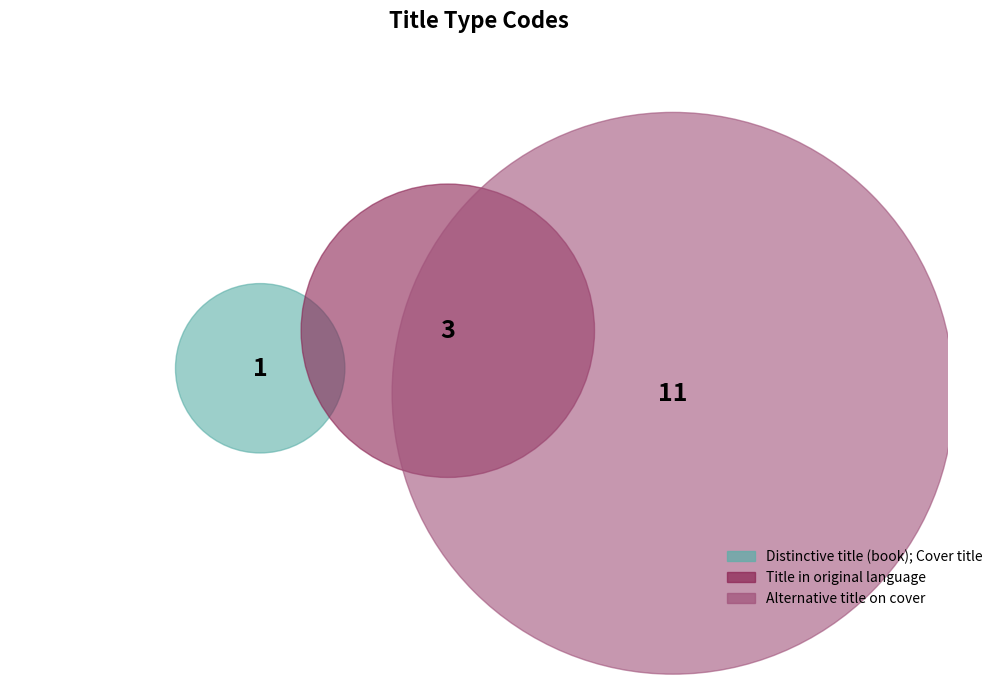

Count the number of slices in the pie.

3